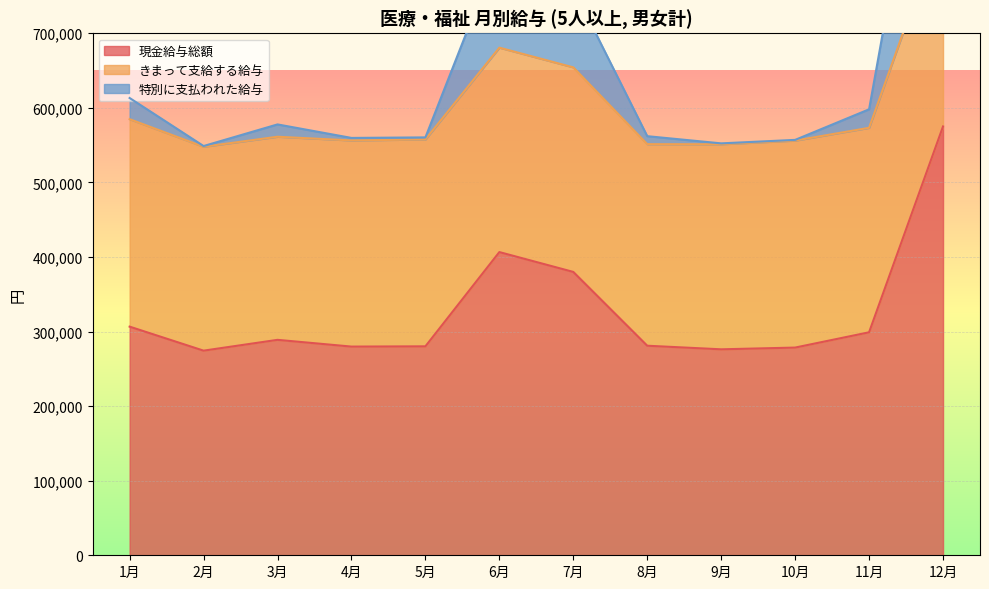

What is the approximate value of 現金給与総額 at 7月, to the nearest 10?

379980